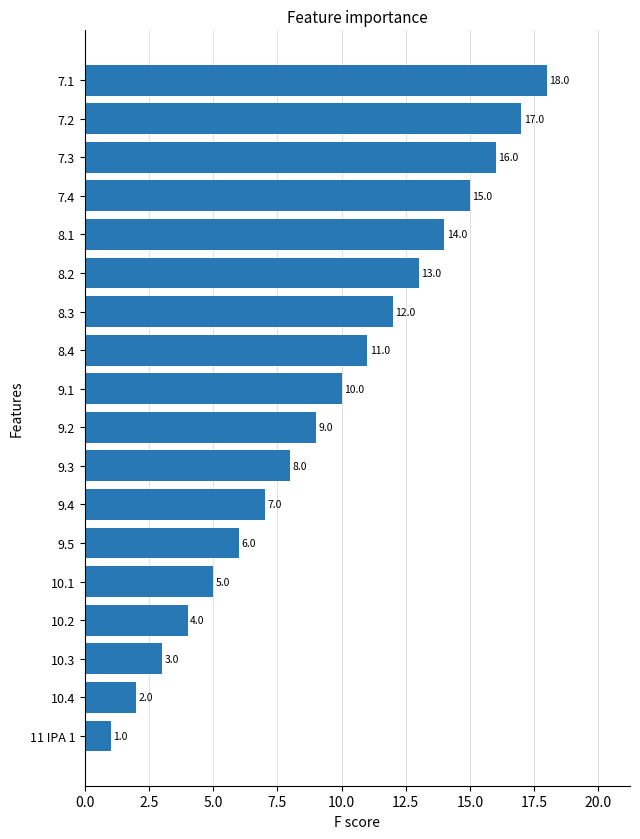

At which label is the value closest to 9?

9.2